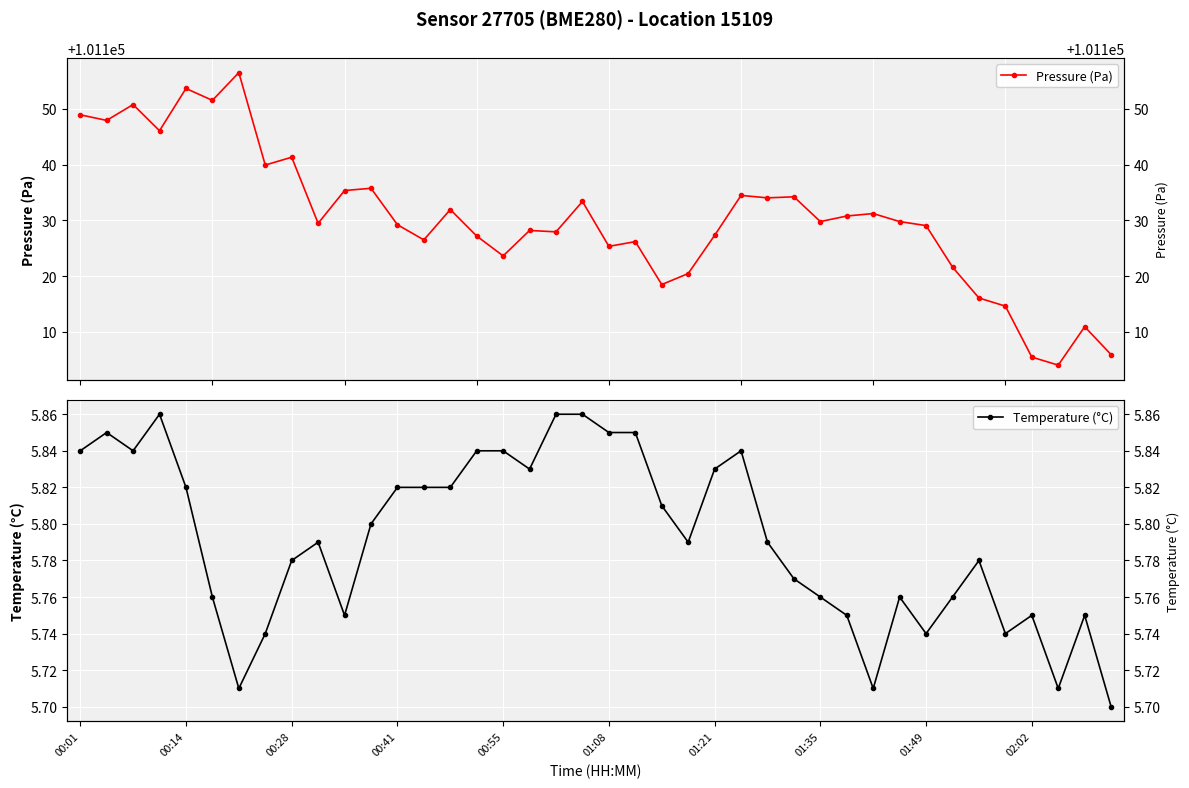

Rank the categories by Pressure (Pa) value from lowest to highest.

37, 36, 39, 38, 35, 34, 22, 23, 33, 16, 20, 21, 13, 15, 24, 18, 17, 32, 12, 02:02, 28, 31, 29, 30, 14, 19, 26, 27, 25, 10, 11, 01:35, 01:49, 00:41, 00:14, 00:01, 00:28, 01:08, 00:55, 01:21